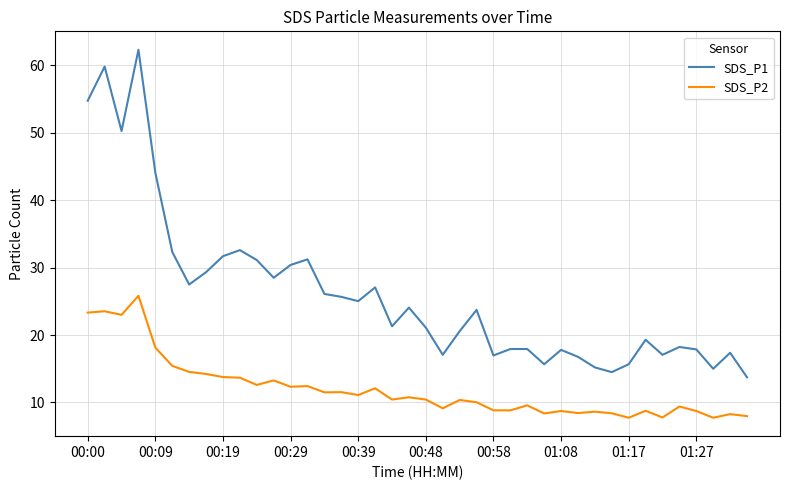

Which series has the widest spread of values?

SDS_P1